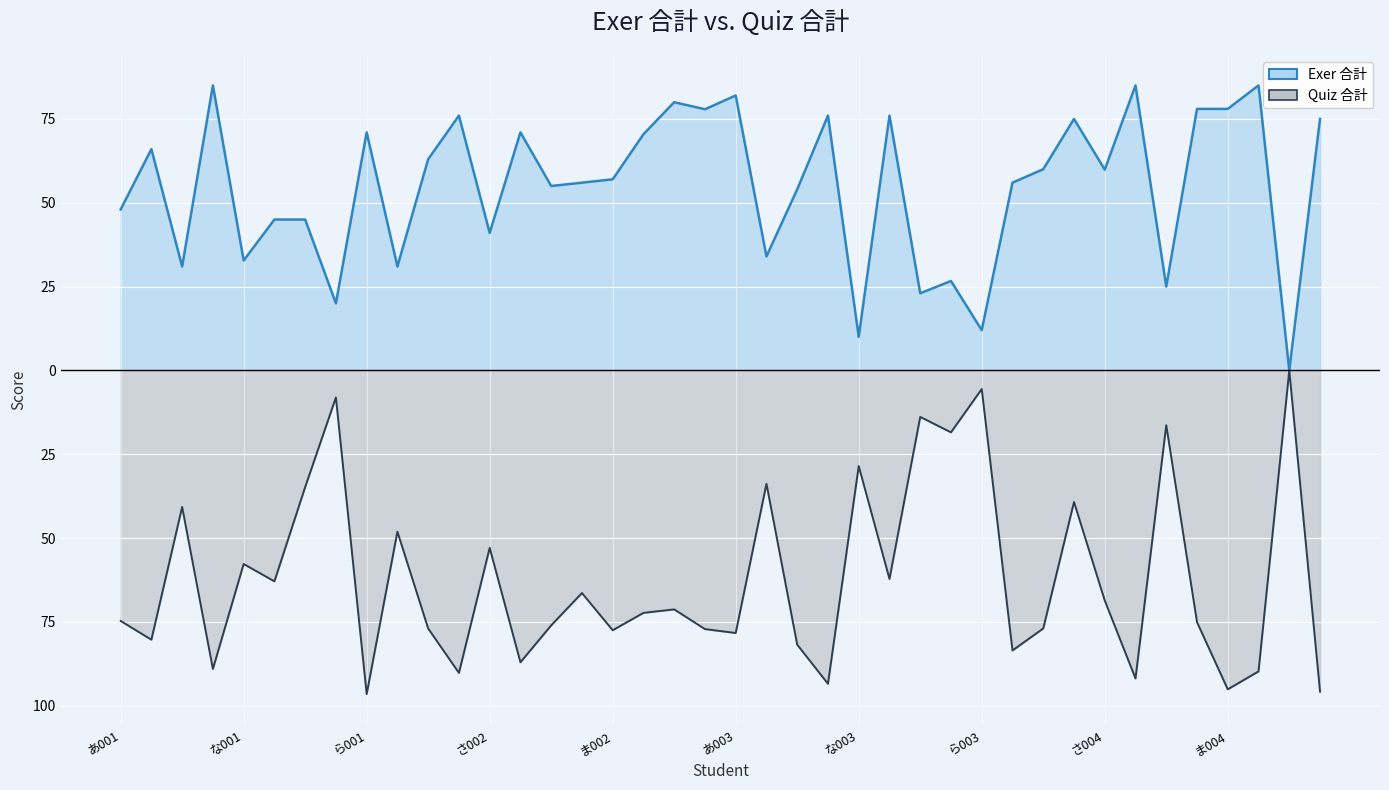

What is the difference between the maximum and minimum values in the Exer 合計 series?

85.0